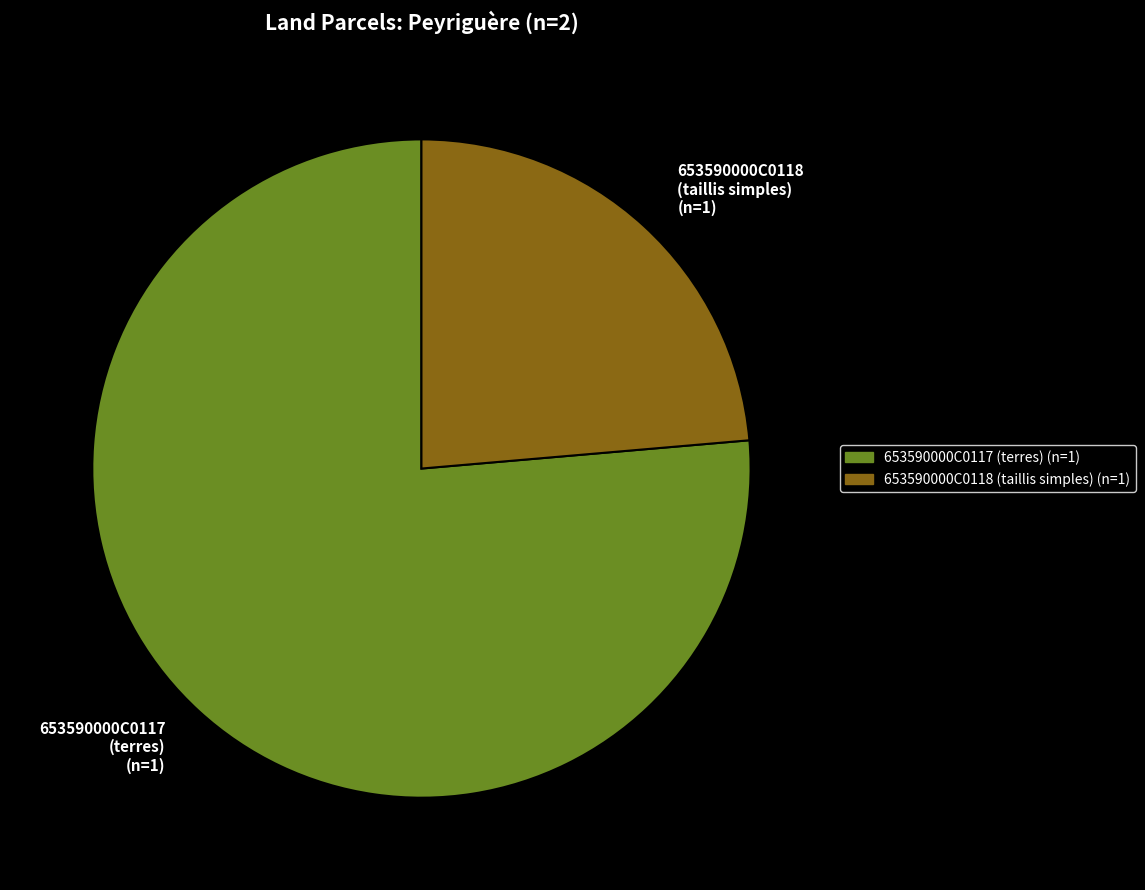

Between 653590000C0118 and 653590000C0117, which is larger?

653590000C0117